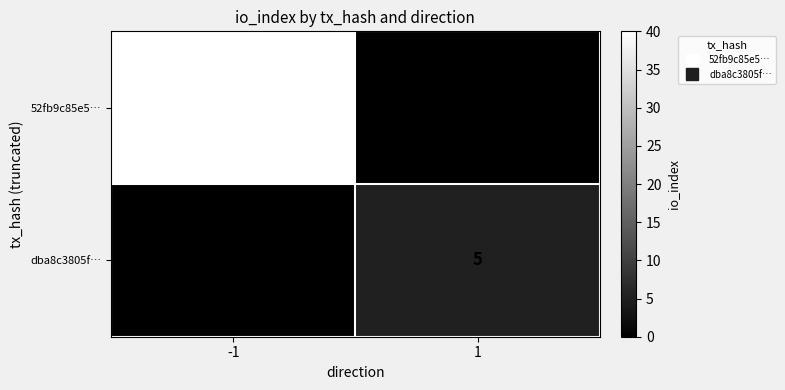

How many categories are shown in the chart?

2